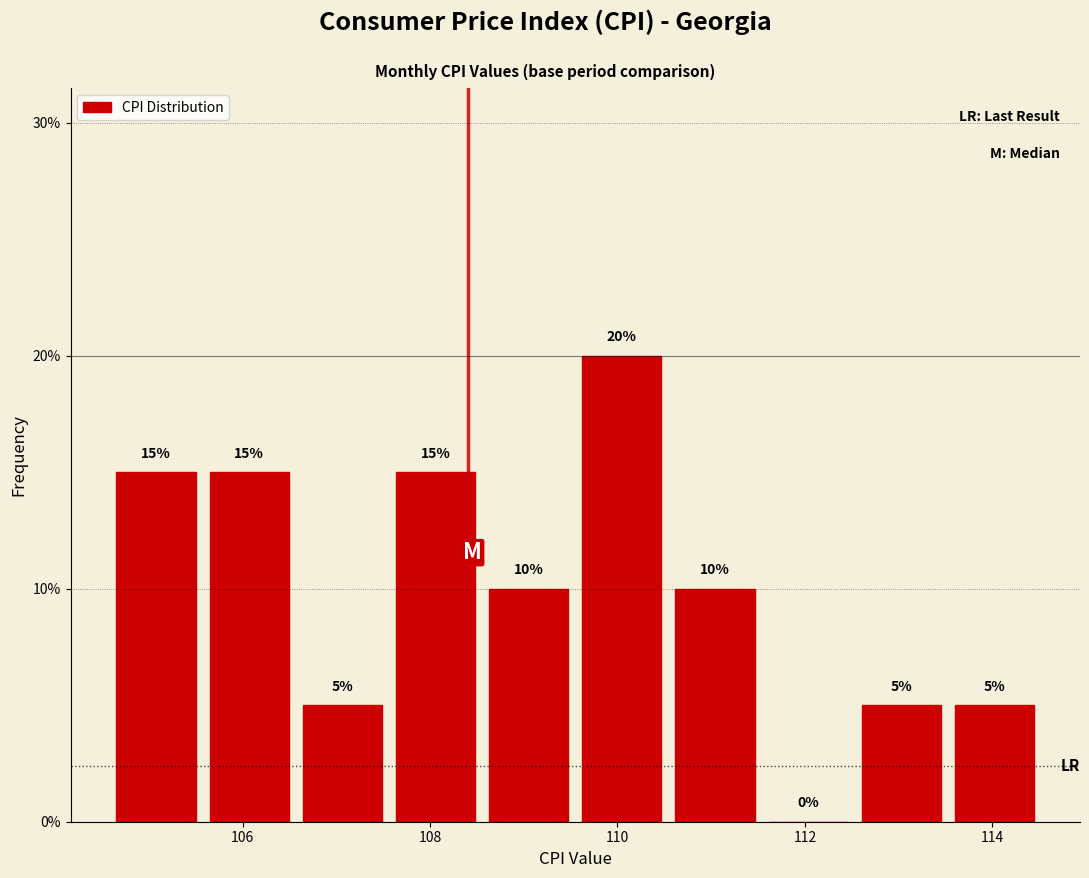

Which range on the x-axis has the tallest bar?

109.6 to 110.6